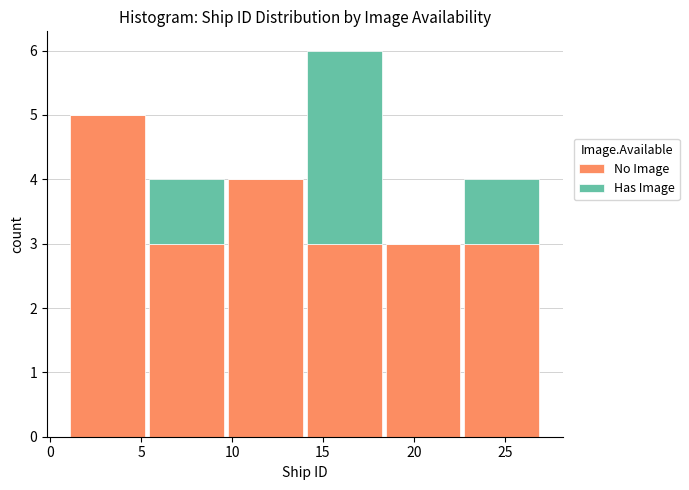

Reading left to right, list every stacked bar in this chart as the range it spans on the x-axis followed by its total height. Neither the bar edges nor the heights are printed on the chart, so give them approximately, as read against the axes.

1.0 to 5.5: 5
5.5 to 9.5: 4
9.5 to 14.0: 4
14.0 to 18.5: 6
18.5 to 22.5: 3
22.5 to 27.0: 4